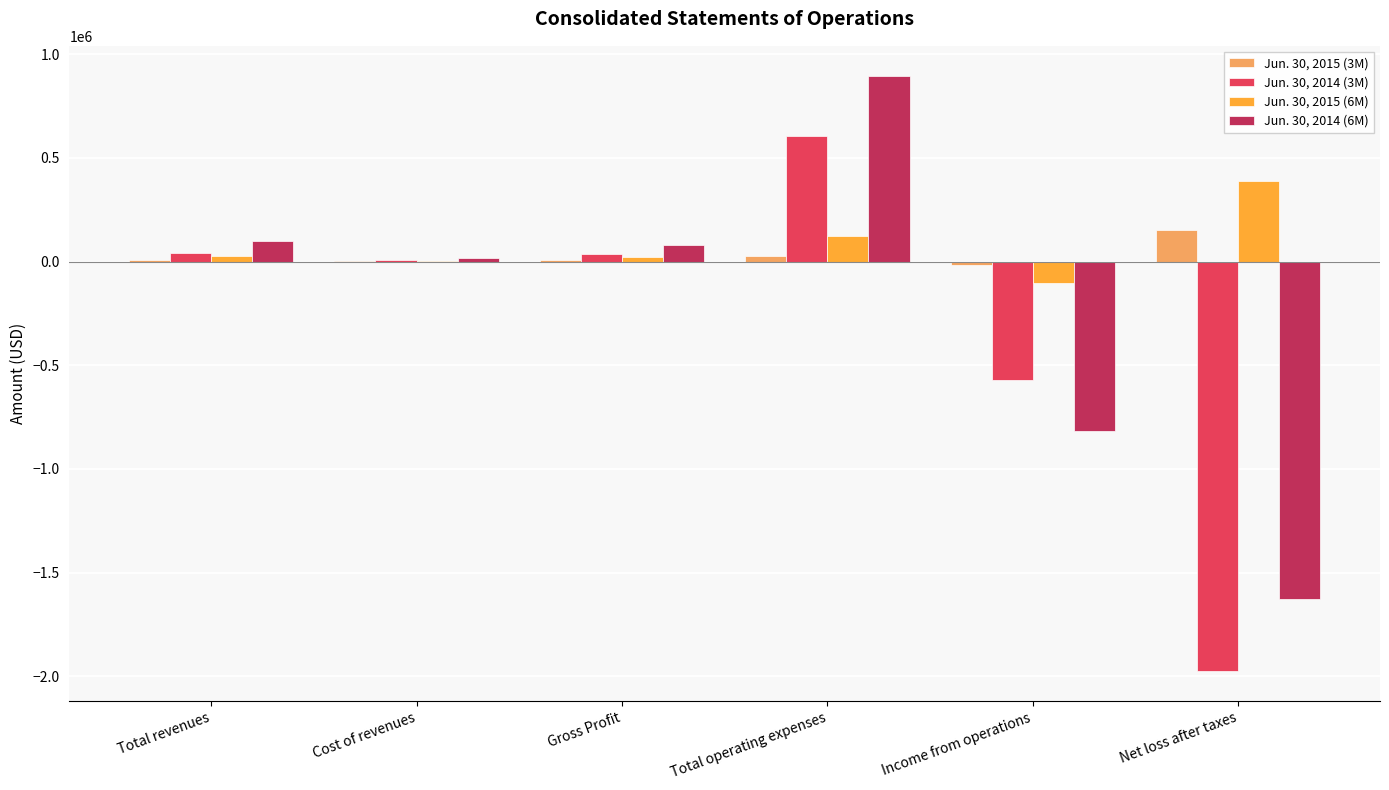

What is the greatest value displayed?

896337